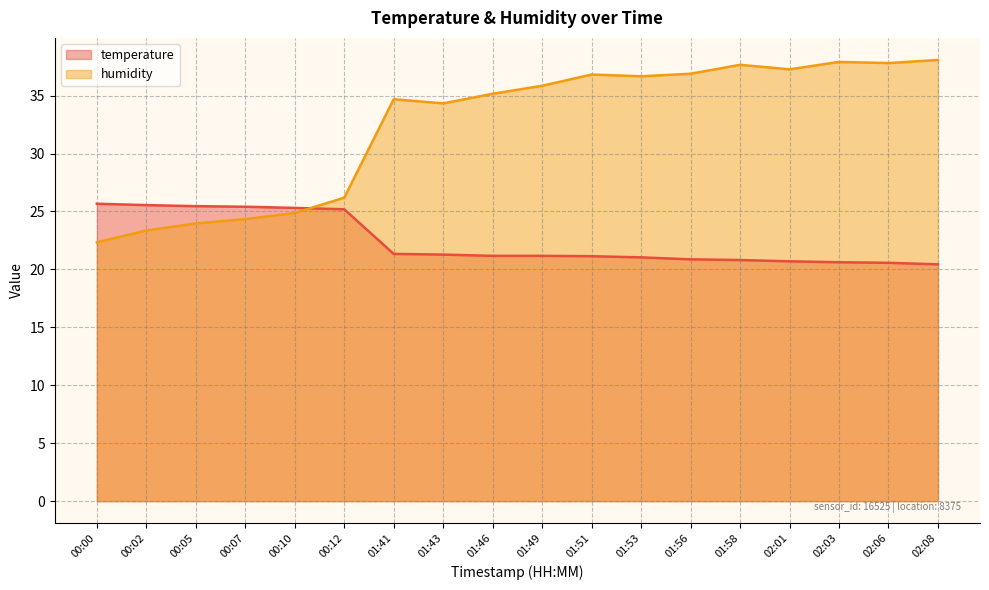

What is the value of the humidity point at the 9th from the left?

35.2